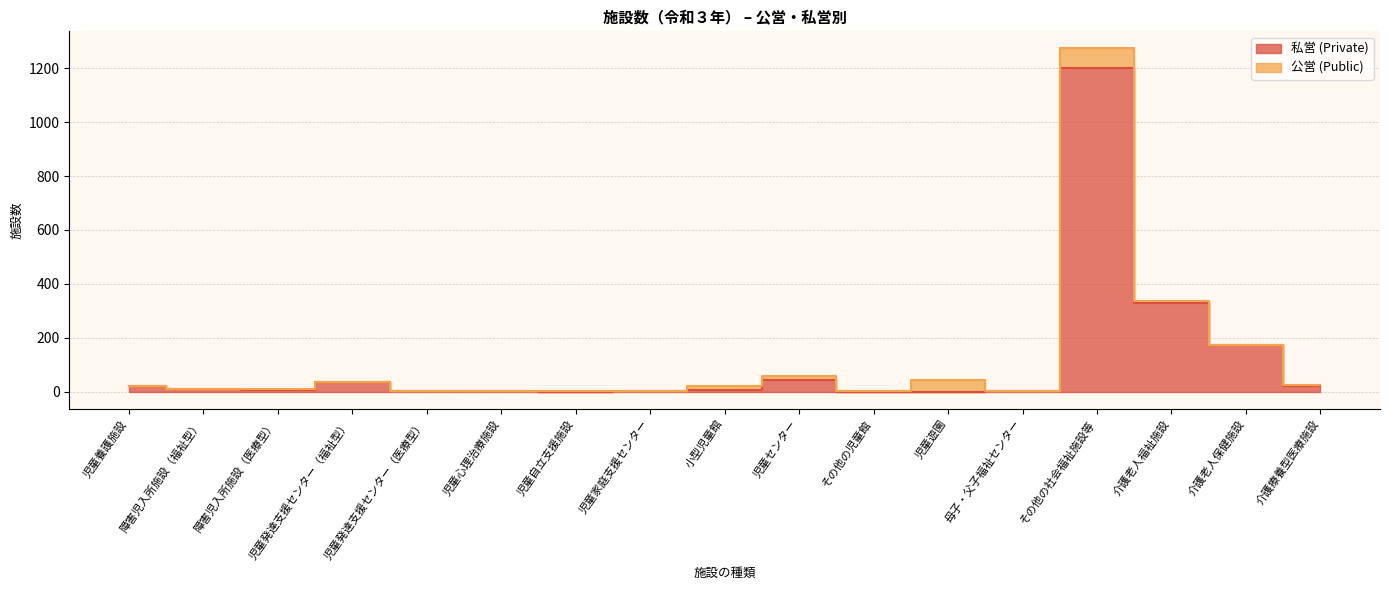

What is the value of the 5th point from the left?

3